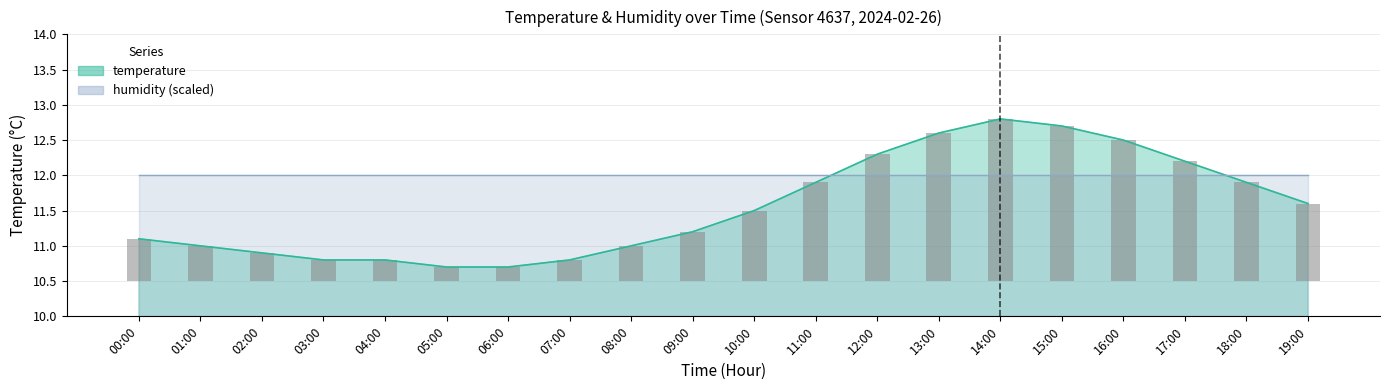

Reading left to right, transcribe all the data shown in this chart.

00:00=11.1	01:00=11.0	02:00=10.9	03:00=10.8	04:00=10.8	05:00=10.7	06:00=10.7	07:00=10.8	08:00=11.0	09:00=11.2	10:00=11.5	11:00=11.9	12:00=12.3	13:00=12.6	14:00=12.8	15:00=12.7	16:00=12.5	17:00=12.2	18:00=11.9	19:00=11.6